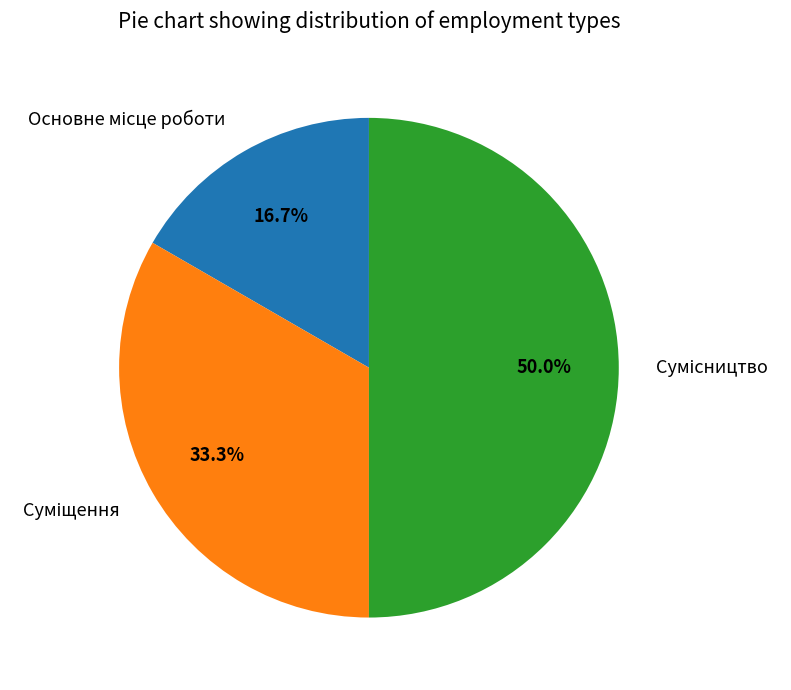

What is the change in value from Основне місце роботи to Суміщення?

+1